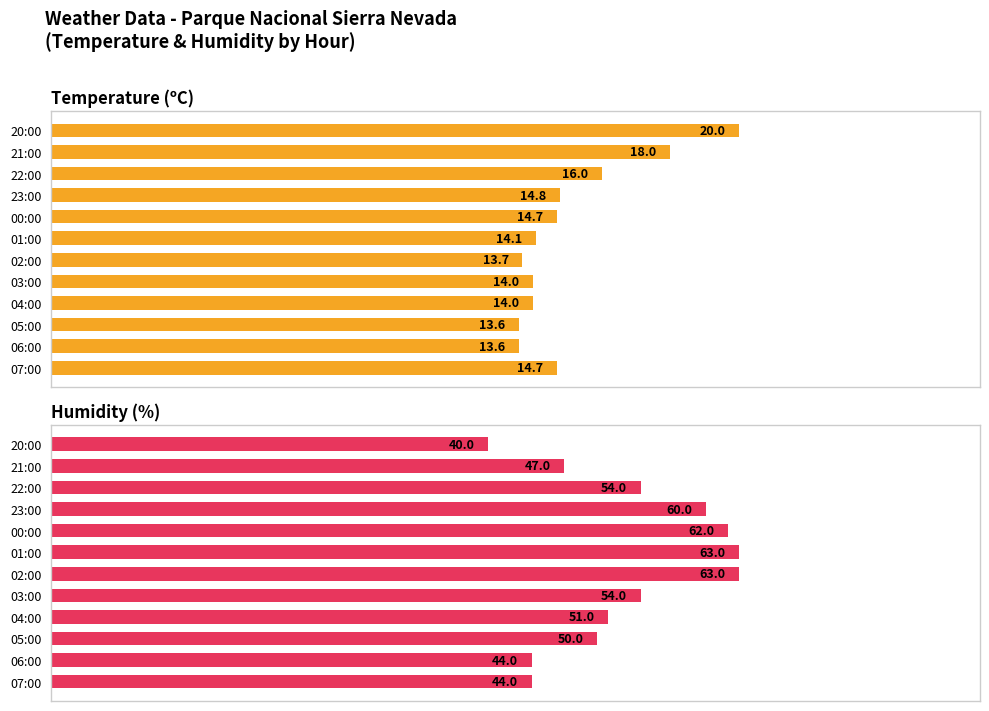

Is it true that Humidity (%) equals 55.0 at 20:00?

False